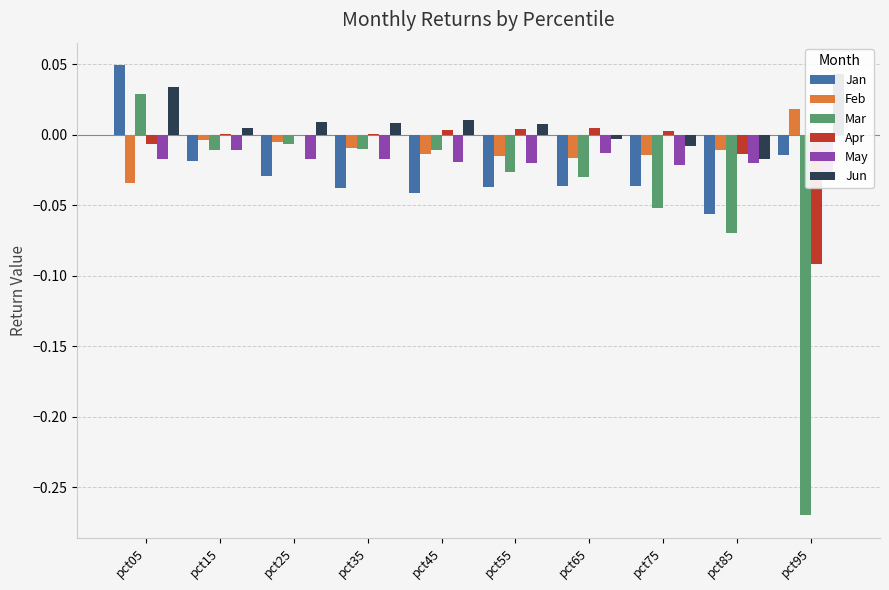

How many categories are shown in the chart?

10